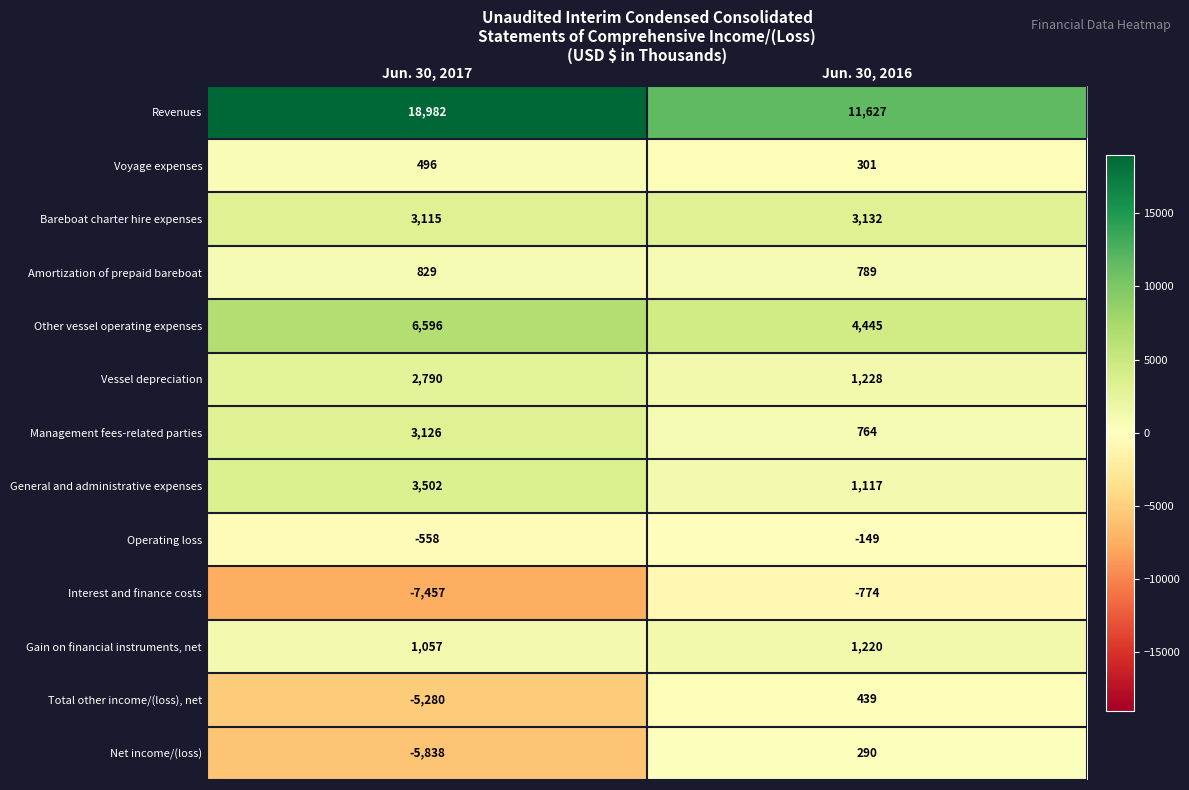

At how many categories does at least one series exceed 10922?

2